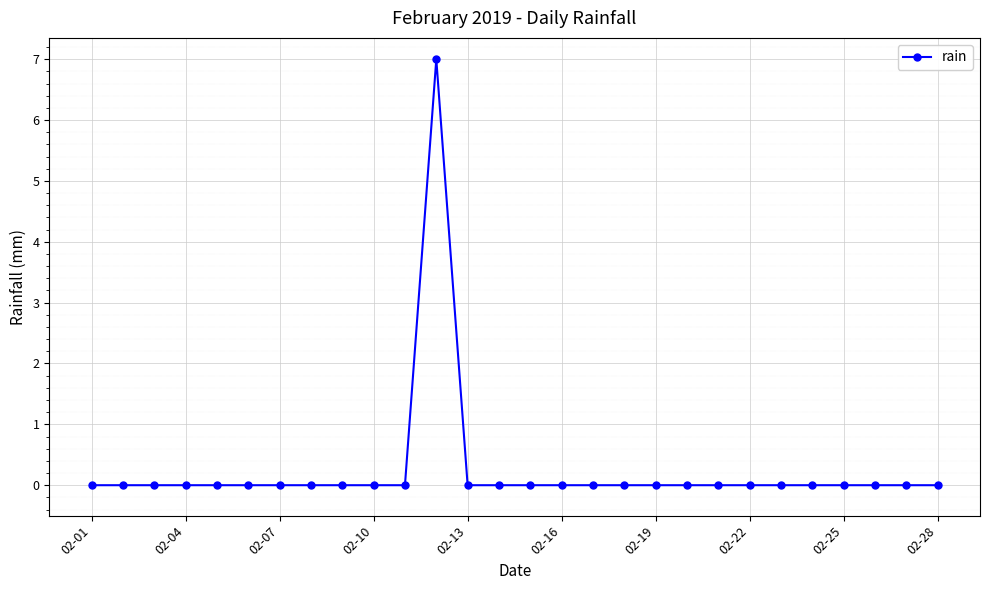

Count the values in the range 0 to 1.

27